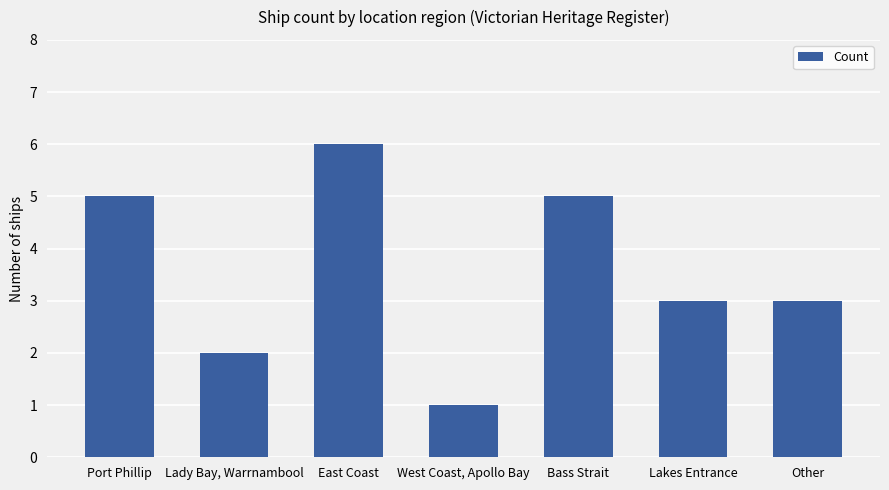

Between Port Phillip and Other, which is larger?

Port Phillip